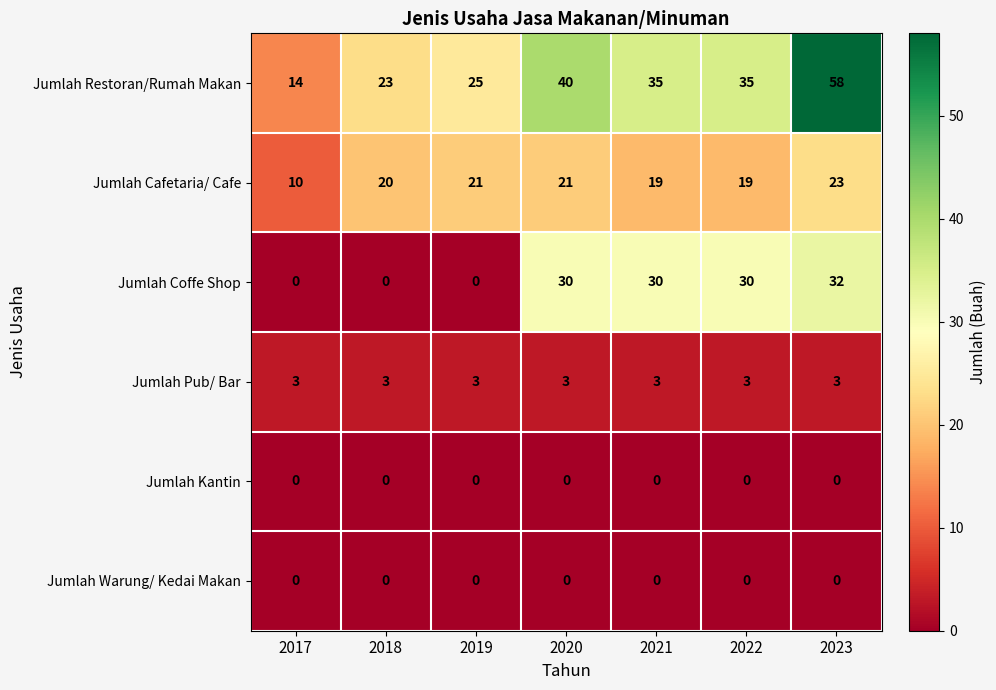

Which series has the largest range (max minus min)?

Jumlah Restoran/Rumah Makan